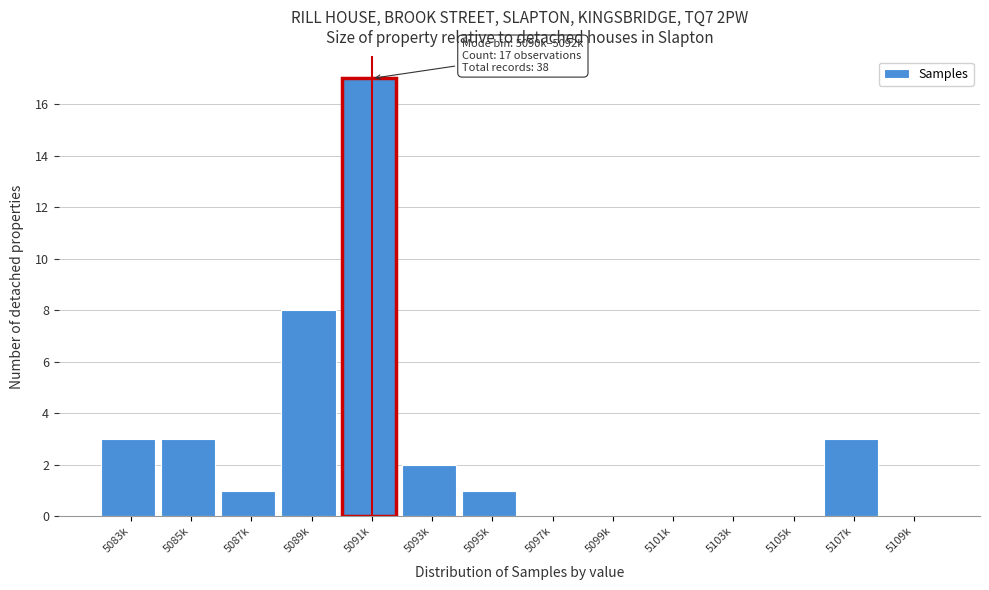

Reading right to left, extract all data points from this chart.

5109k=0	5107k=3	5105k=0	5103k=0	5101k=0	5099k=0	5097k=0	5095k=1	5093k=2	5091k=17	5089k=8	5087k=1	5085k=3	5083k=3